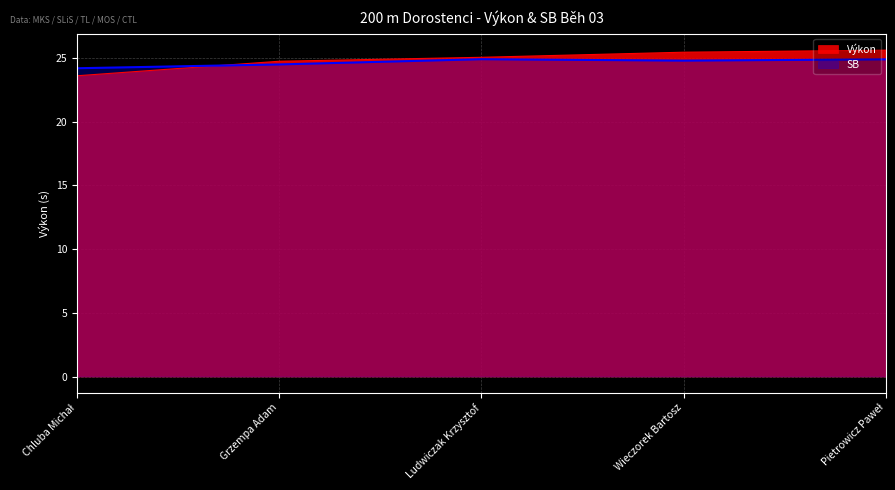

Does the chart display data point markers on the line(s)?

No